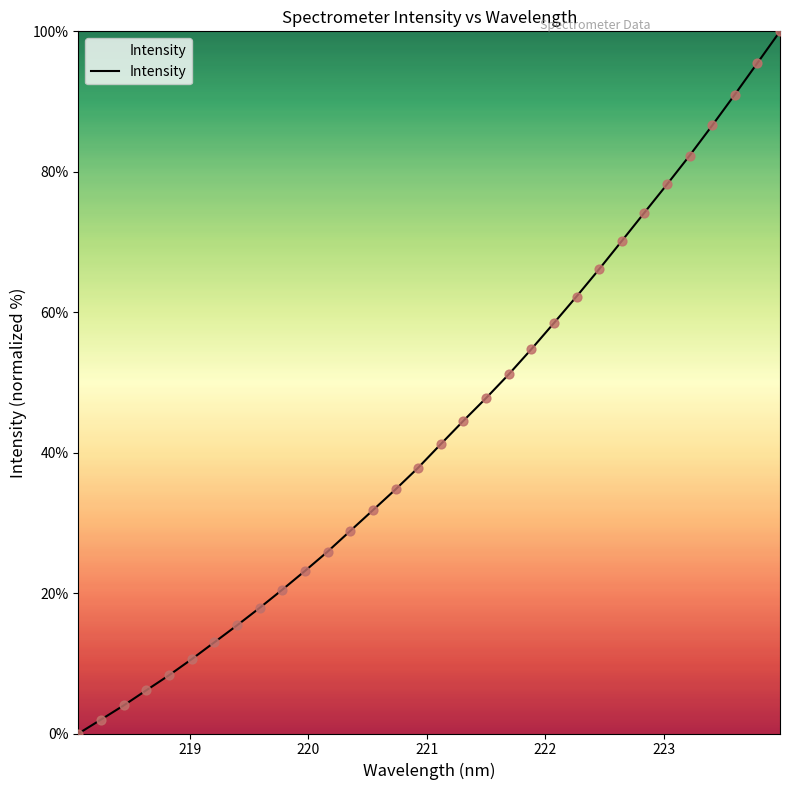

Does the chart have visible grid lines?

No